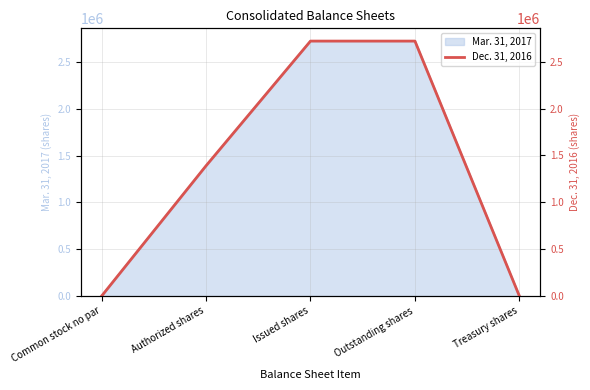

What is the label of the 2nd point from the left?

Authorized shares